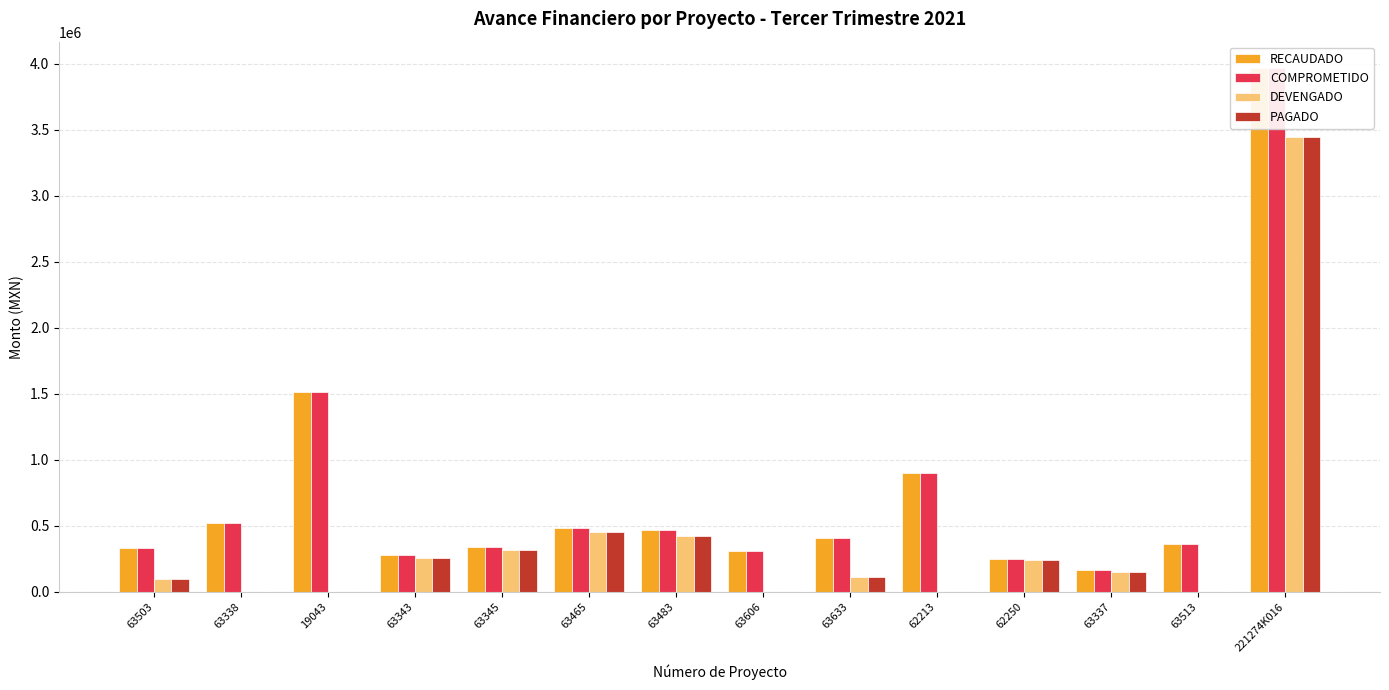

Where does the RECAUDADO series first go above 408121?

63338